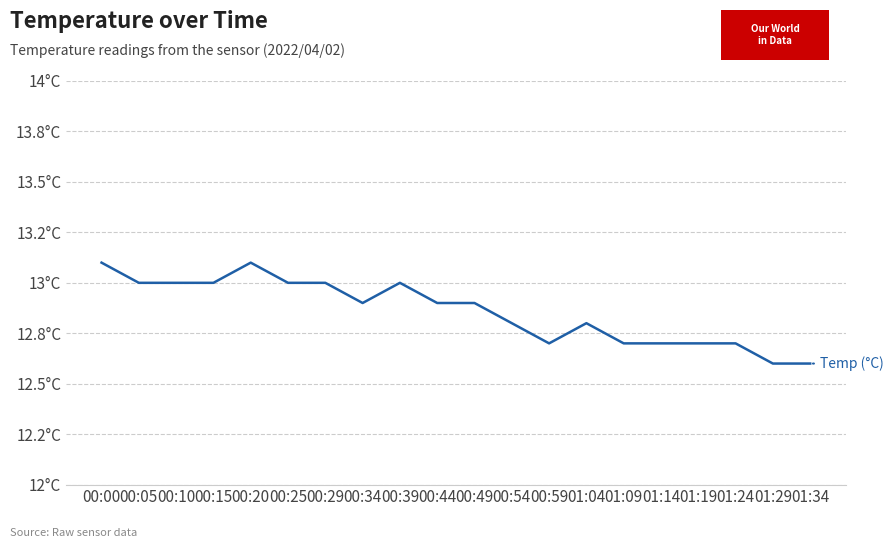

Rank the categories by value from highest to lowest.

00:00, 00:20, 00:05, 00:10, 00:15, 00:25, 00:29, 00:39, 00:34, 00:44, 00:49, 00:54, 01:04, 00:59, 01:09, 01:14, 01:19, 01:24, 01:29, 01:34